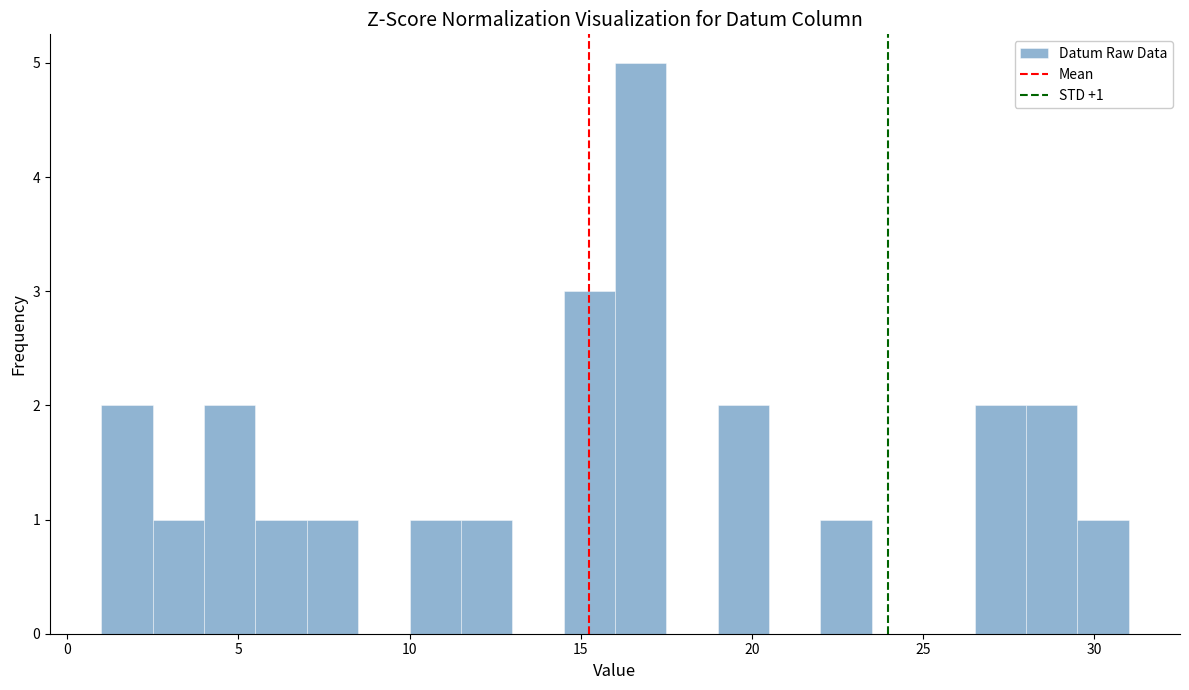

Around what value on the x-axis is the tallest bar? Give the approximate position of its centre, as read against the axis.

17.0